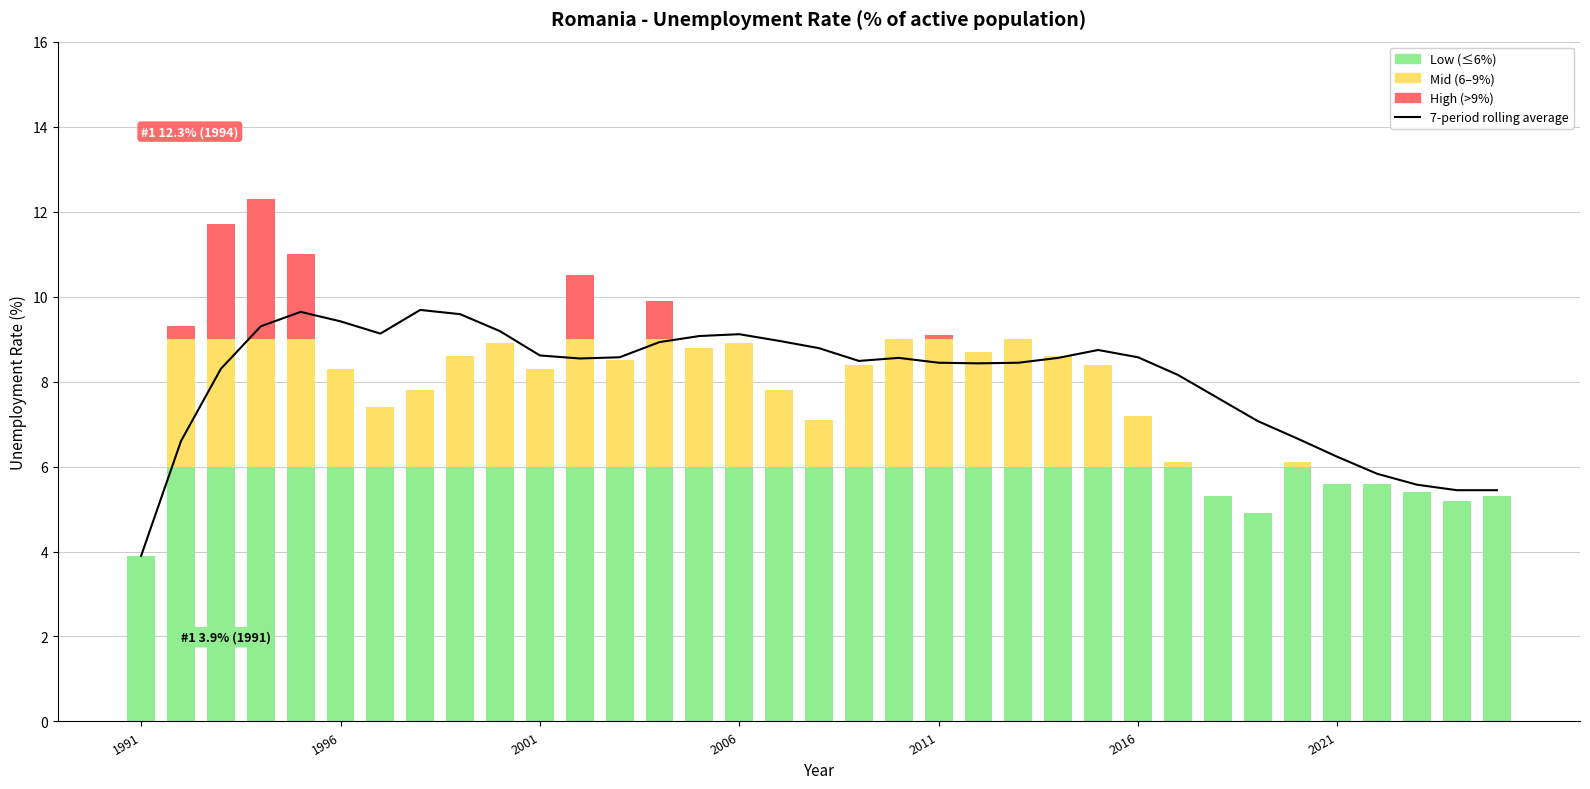

What is the smallest value displayed?

3.9